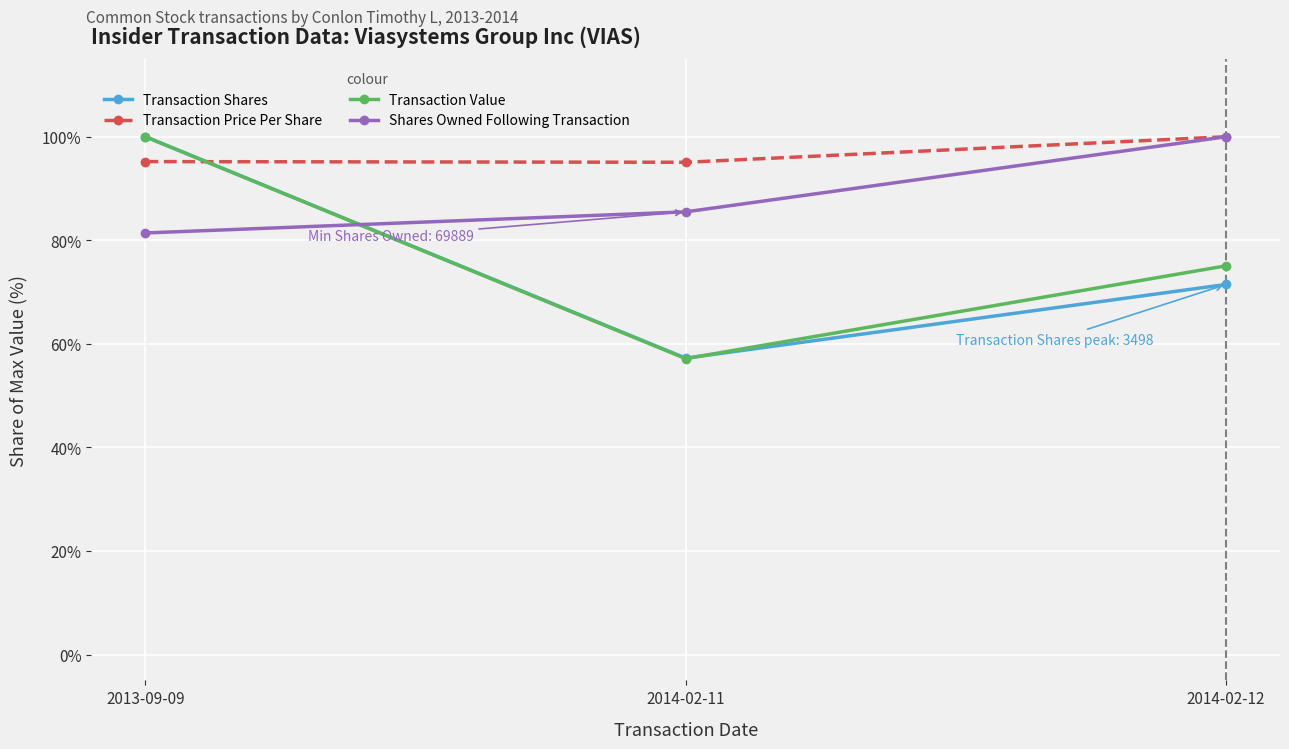

What is the label of the 3rd point from the left?

2014-02-12